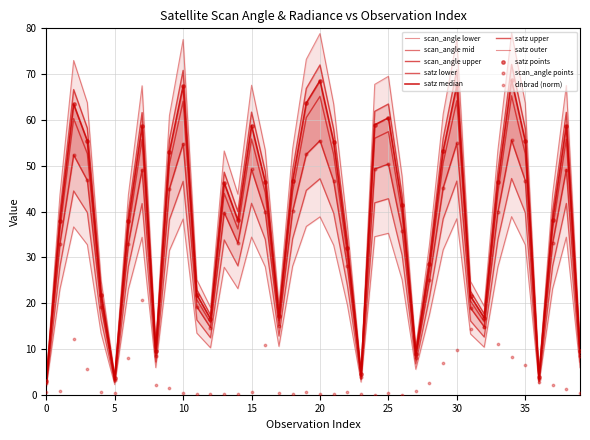

Which series contains the highest Y value?

satz